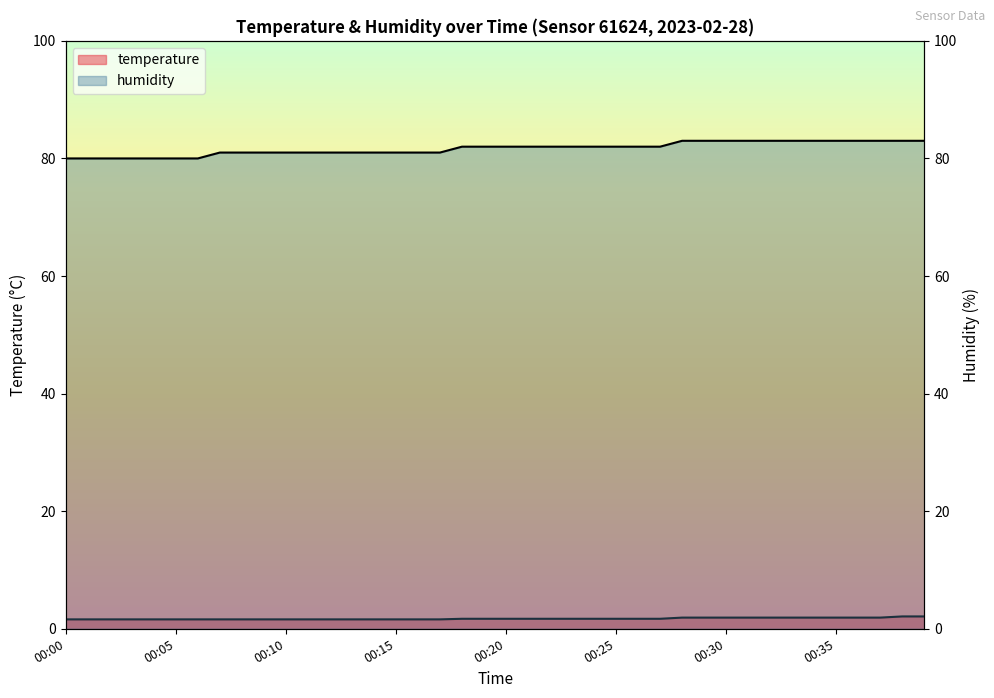

Between 00:09 and 00:31, which is larger?

00:31